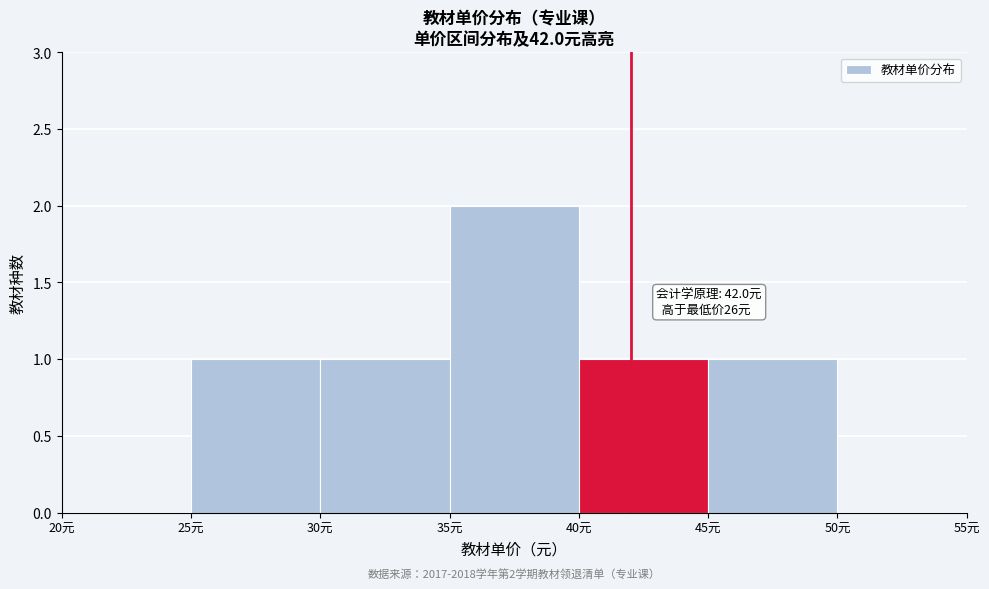

Over which range of the x-axis is the bar tallest?

35 to 40